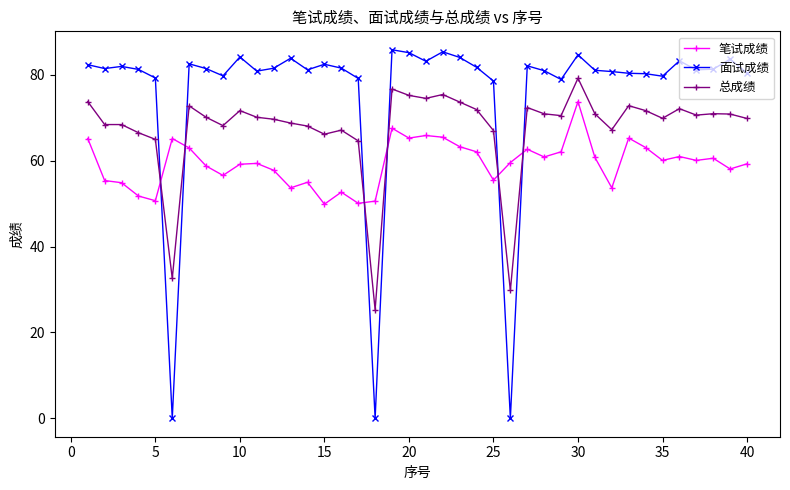

Which series ends up on top after the final intersection of 面试成绩 and 笔试成绩?

面试成绩